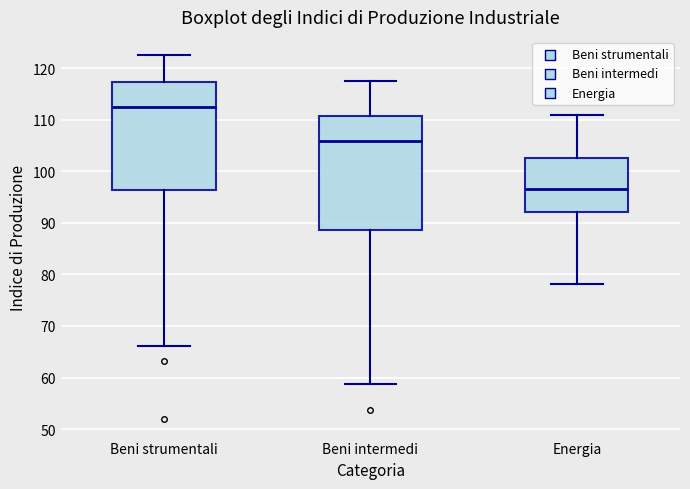

Which box has the highest median line?

Beni strumentali